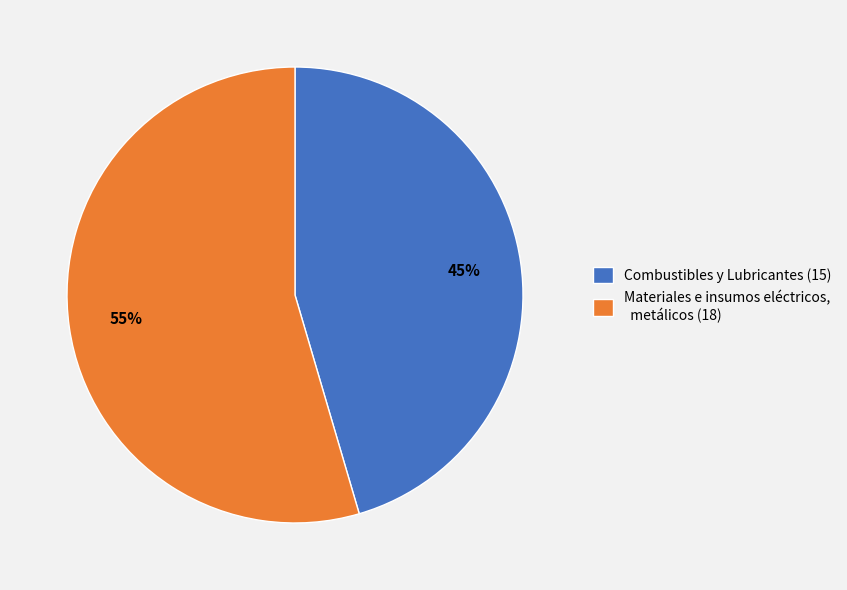

Does Combustibles y Lubricantes represent more than half of the total?

No